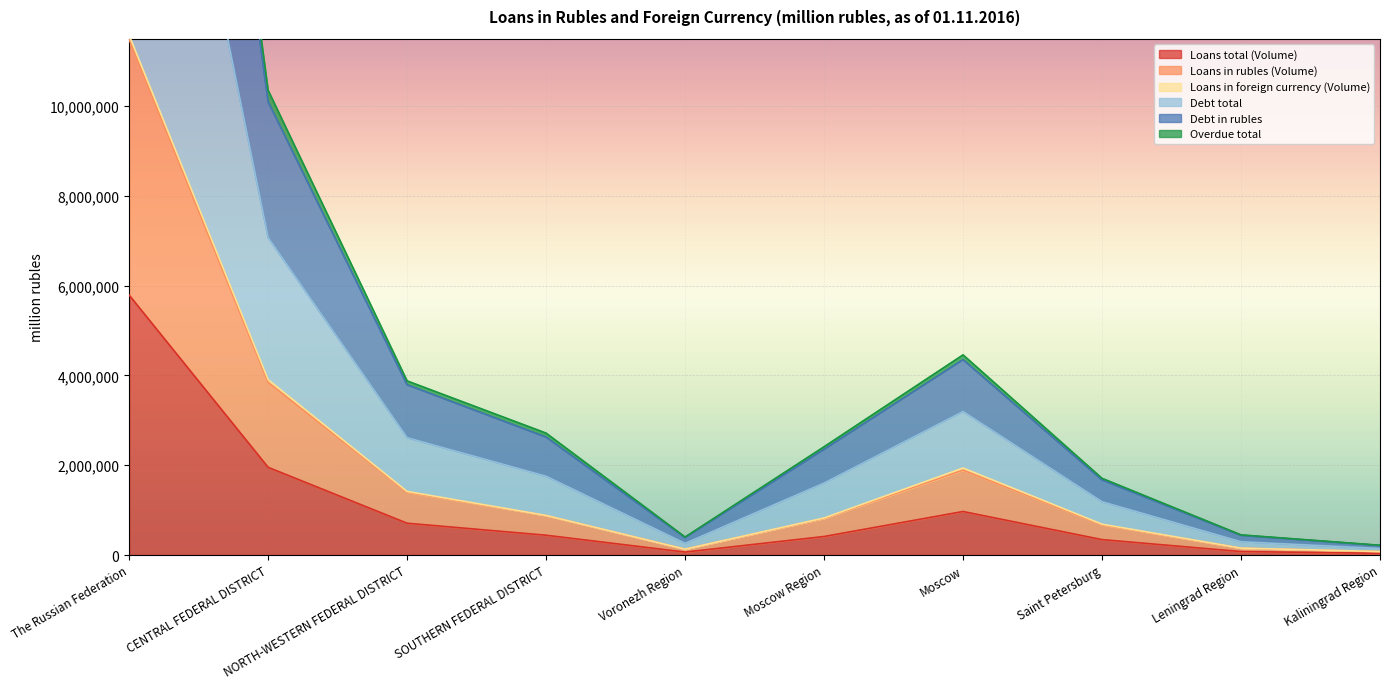

Is it true that Debt in rubles equals 437477 at Leningrad Region?

True